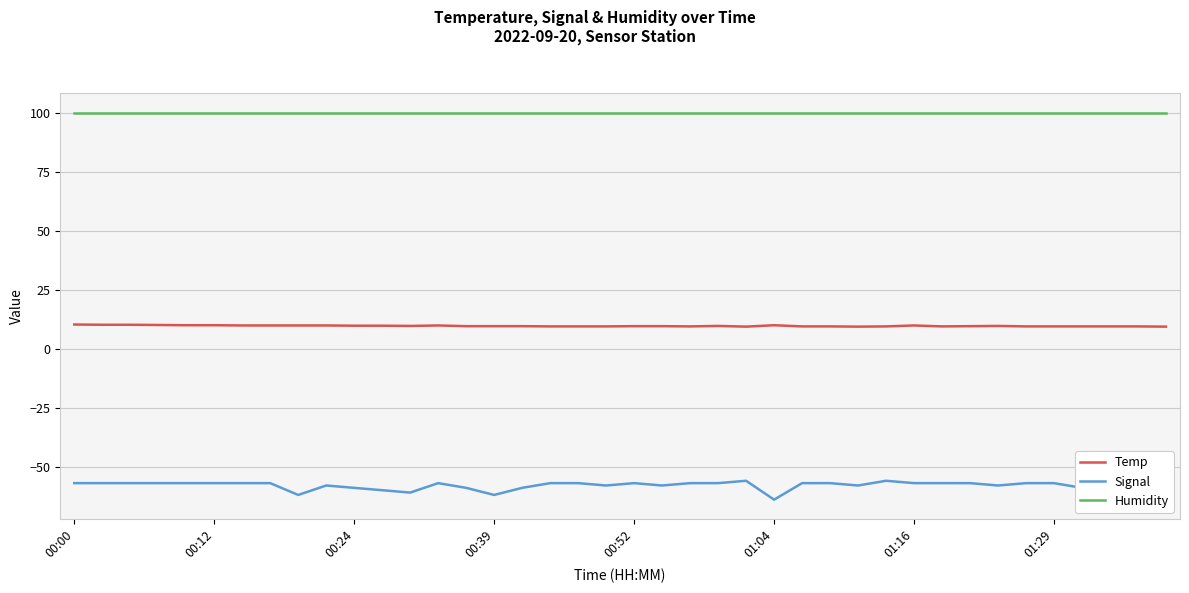

Does the chart have visible grid lines?

Yes